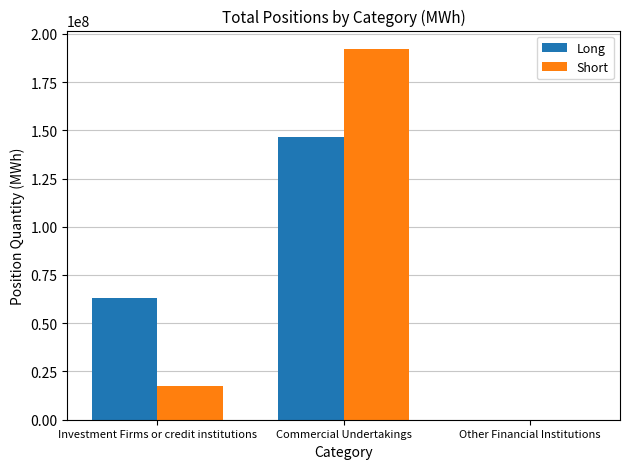

How many values in Short are above zero?

2